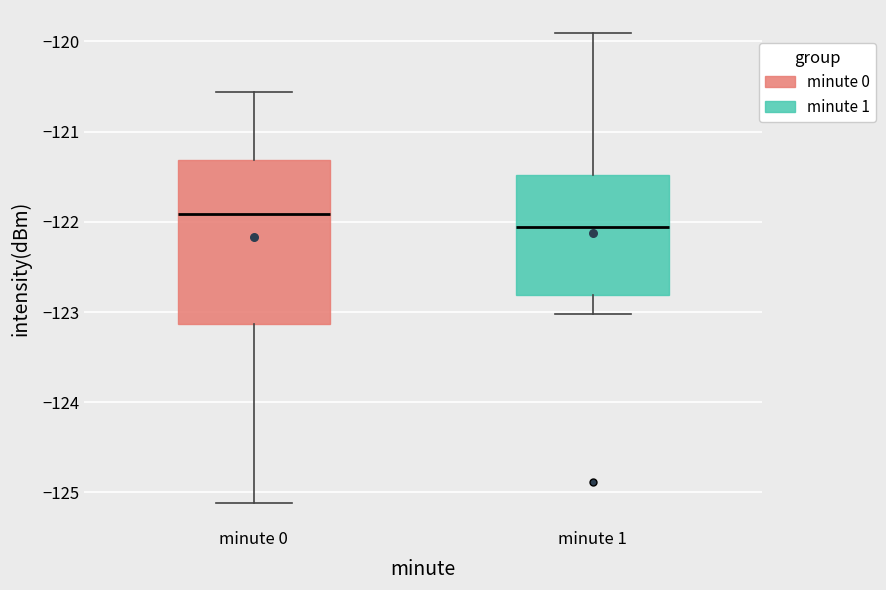

Reading left to right, read every box against the y-axis: the position of its median line, the range the box covers, and the ends of its whiskers. The values are not printed on the chart, so give them approximately, as read against the axis.

minute 0: median -121.9, box -123.1 to -121.3, whiskers -125.1 to -120.6
minute 1: median -122.1, box -122.8 to -121.5, whiskers -123.0 to -119.9